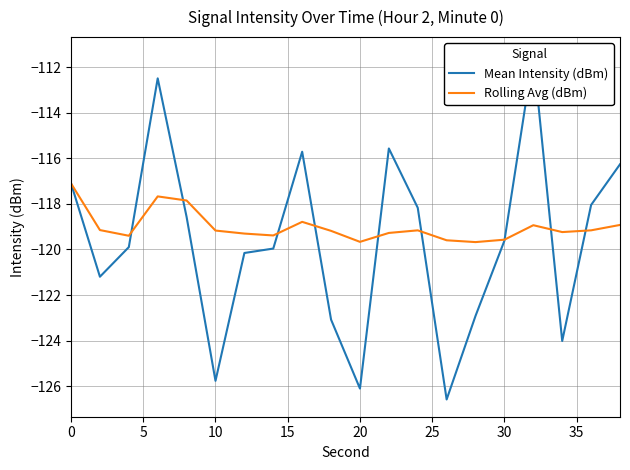

The Rolling Avg (dBm) series shows -77.7 at 0. True or false?

False